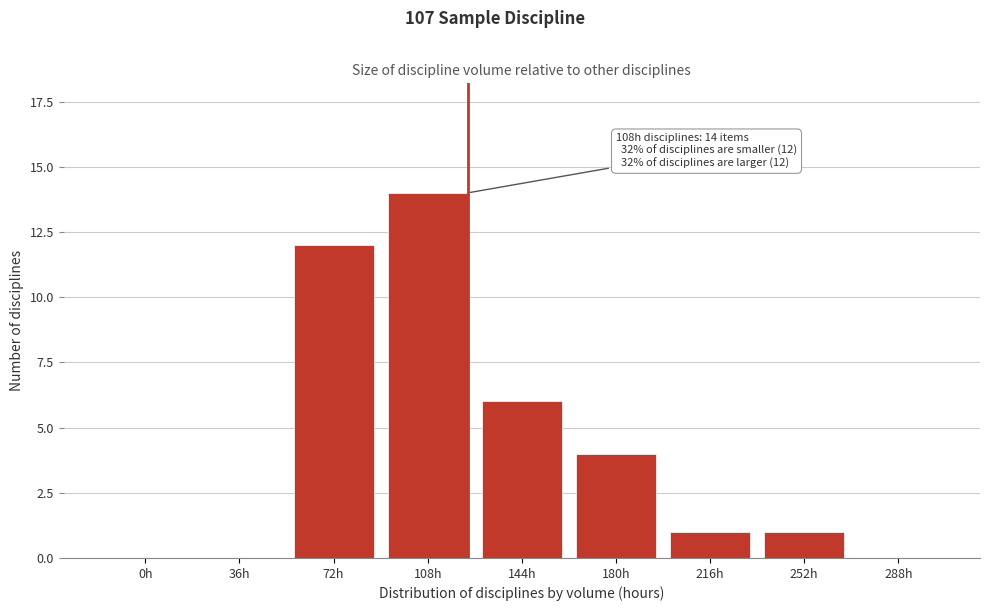

Reading right to left, list all the values displayed in this chart.

288h=0	252h=1	216h=1	180h=4	144h=6	108h=14	72h=12	36h=0	0h=0